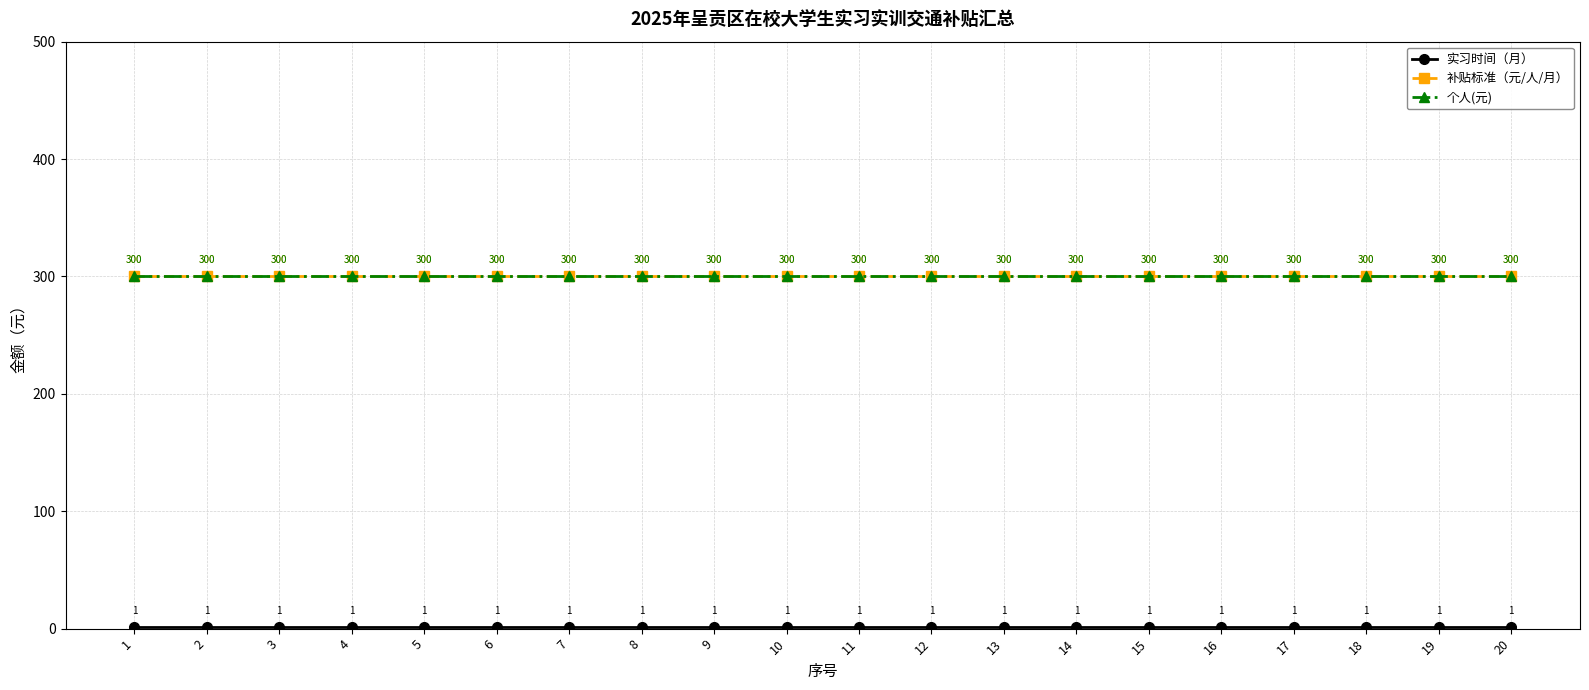

Rank the series at 14 from lowest to highest value.

实习时间（月）, 补贴标准（元/人/月）, 个人(元)